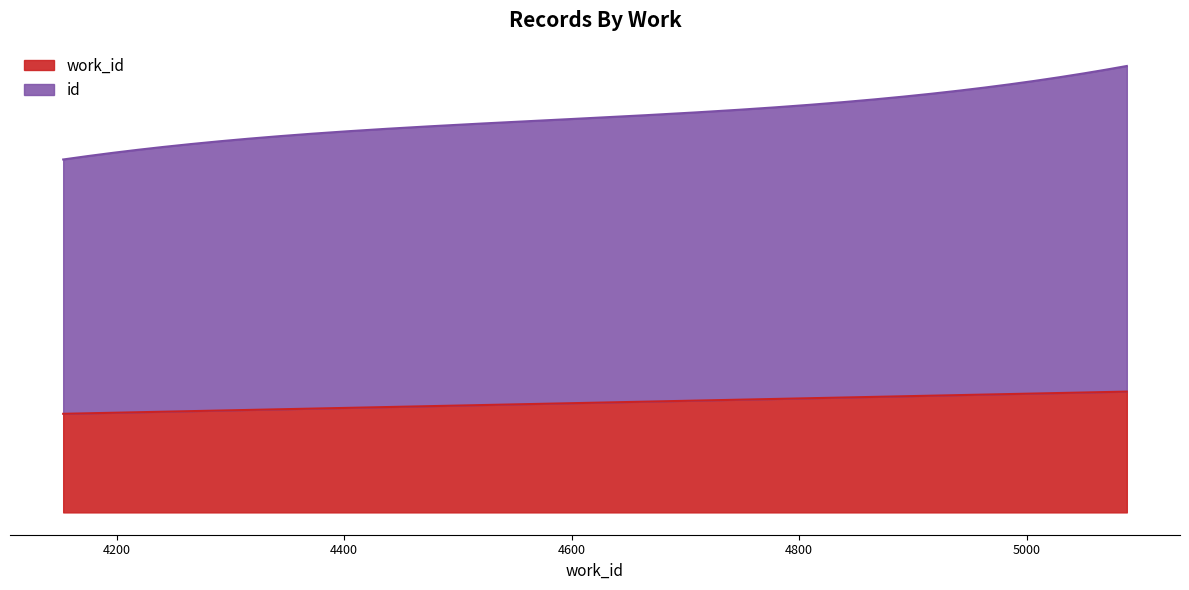

Does the chart have visible grid lines?

No